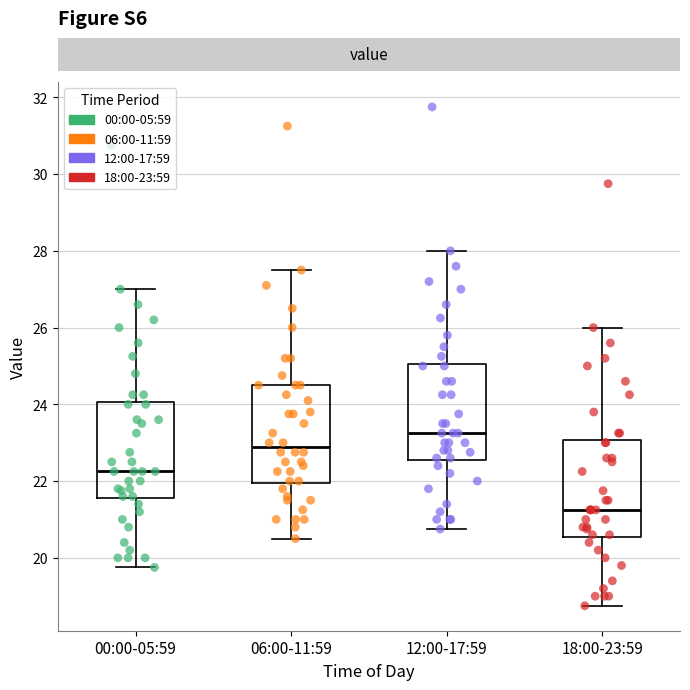

Where does the median line of the box for 06:00-11:59 sit on the y-axis? The values are not printed on the chart, so give them approximately, as read against the axis.

22.8